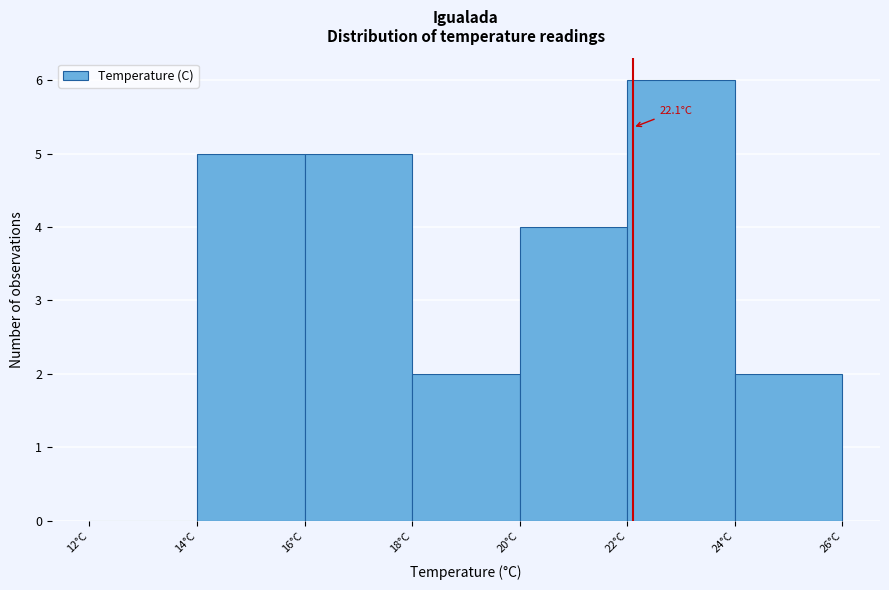

Which range on the x-axis has the tallest bar?

22 to 24